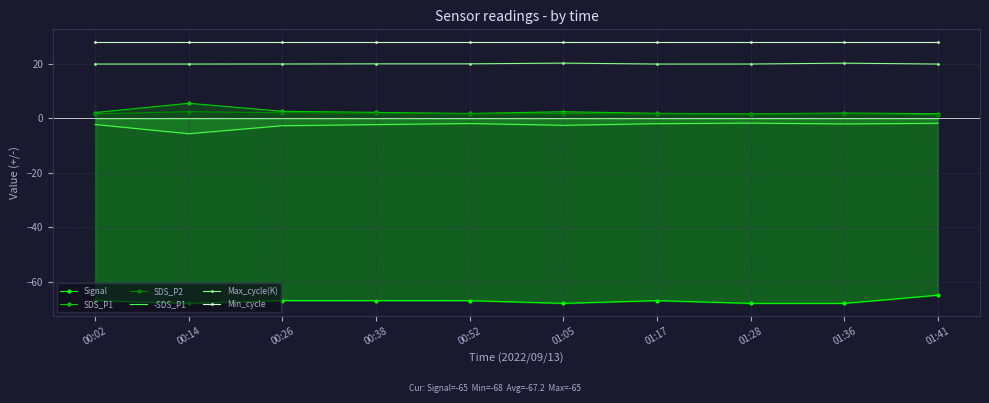

Is it true that Min_cycle equals 10.7 at 01:36?

False